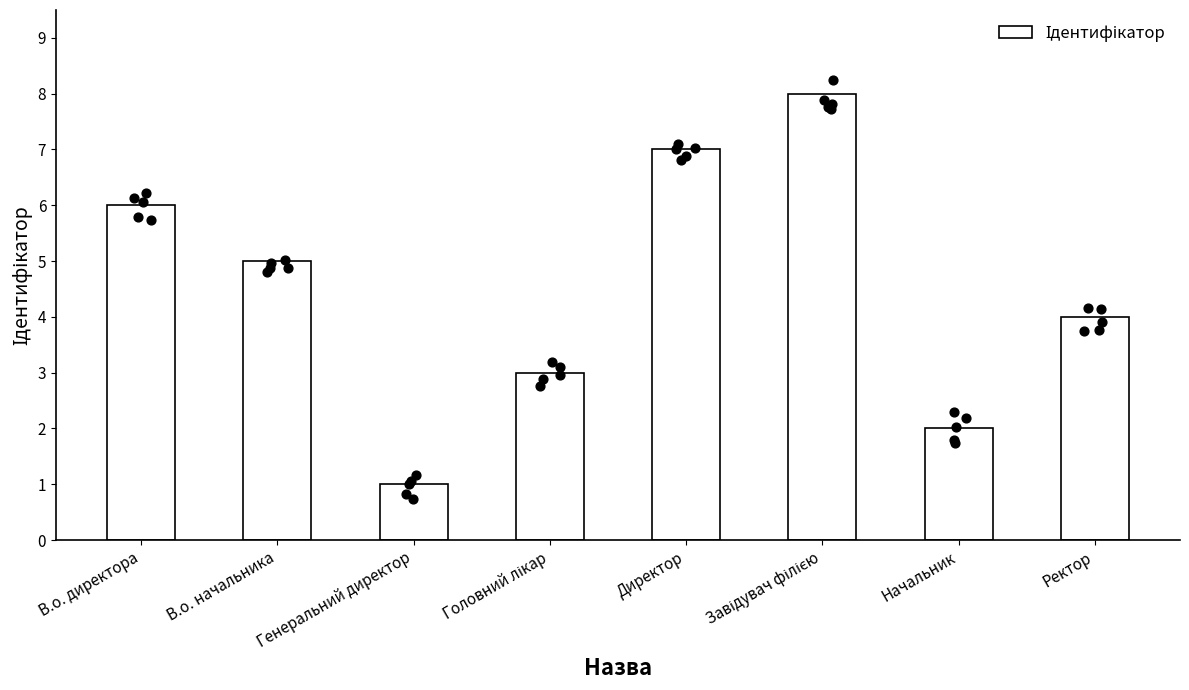

What is the change in value from Завідувач філією to Ректор?

-4